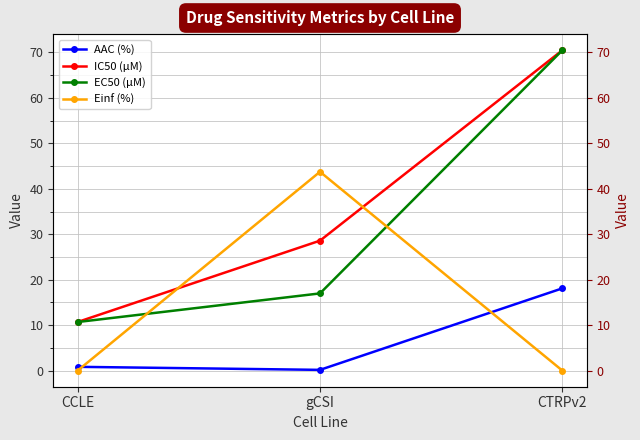

What is the label of the 2nd point from the right?

gCSI